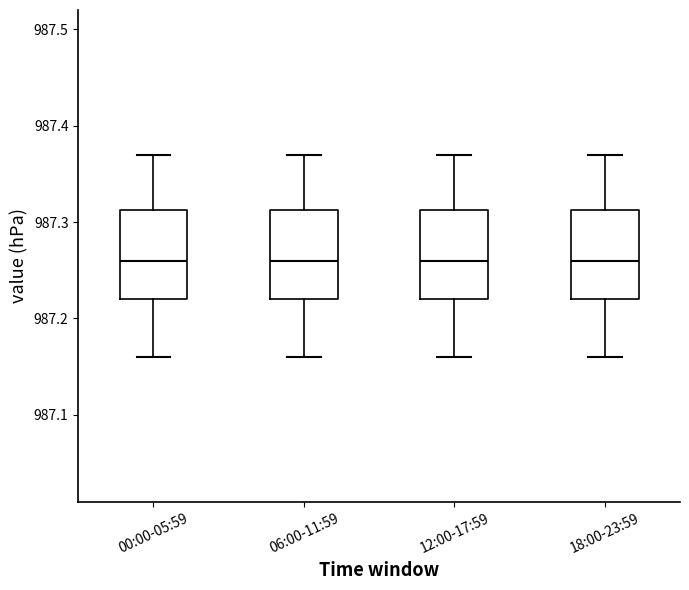

Reading left to right, read every box against the y-axis: the position of its median line, the range the box covers, and the ends of its whiskers. The values are not printed on the chart, so give them approximately, as read against the axis.

00:00-05:59: median 987.26, box 987.22 to 987.31, whiskers 987.16 to 987.37
06:00-11:59: median 987.26, box 987.22 to 987.31, whiskers 987.16 to 987.37
12:00-17:59: median 987.26, box 987.22 to 987.31, whiskers 987.16 to 987.37
18:00-23:59: median 987.26, box 987.22 to 987.31, whiskers 987.16 to 987.37